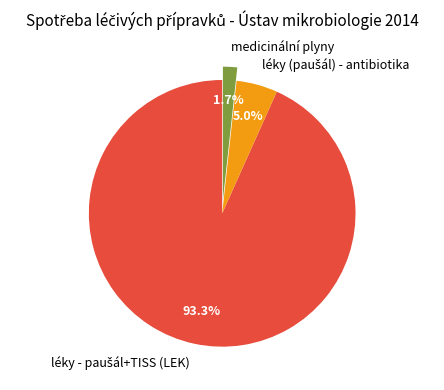

Does any single category account for the majority?

Yes